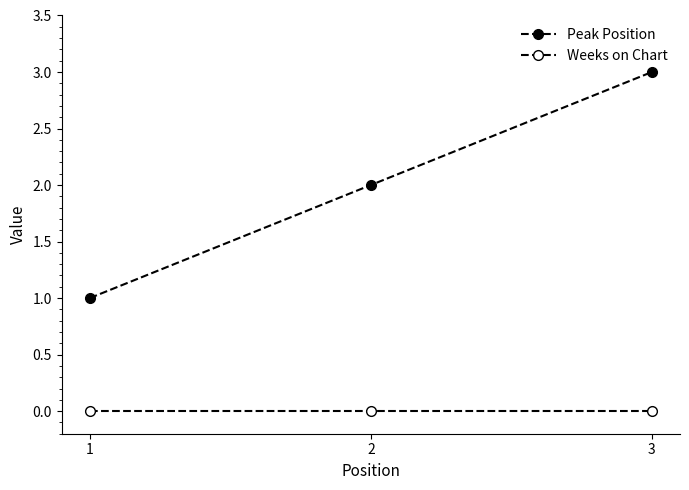

How many distinct data groups are displayed?

2